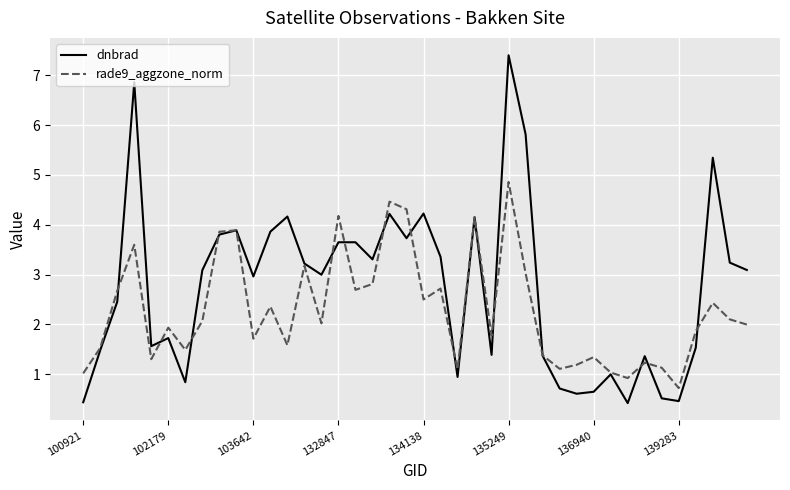

What is the minimum value shown in the chart?

0.4